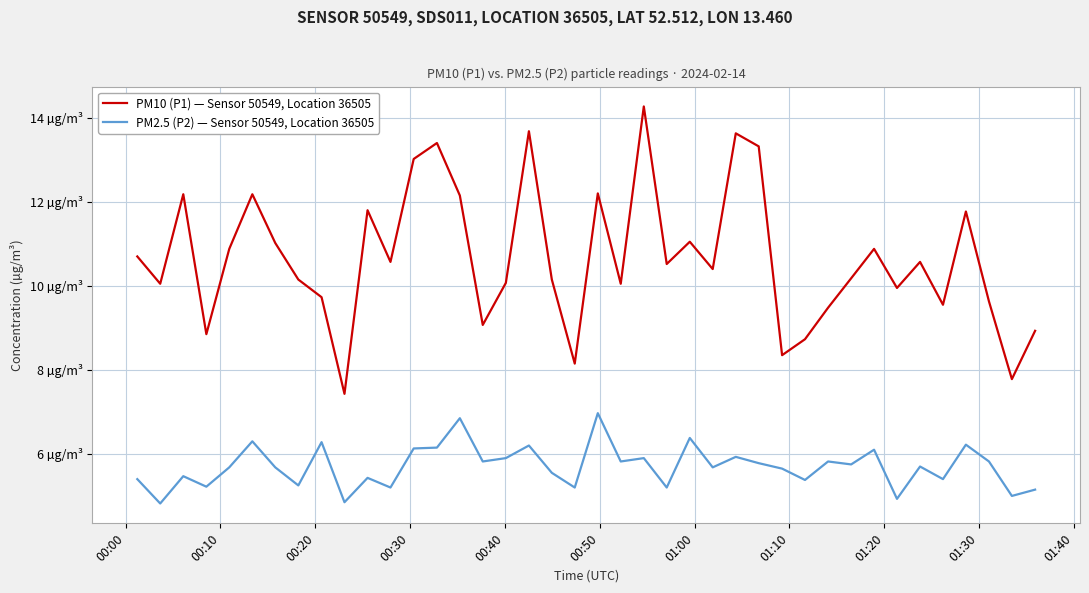

Does the chart have visible grid lines?

Yes